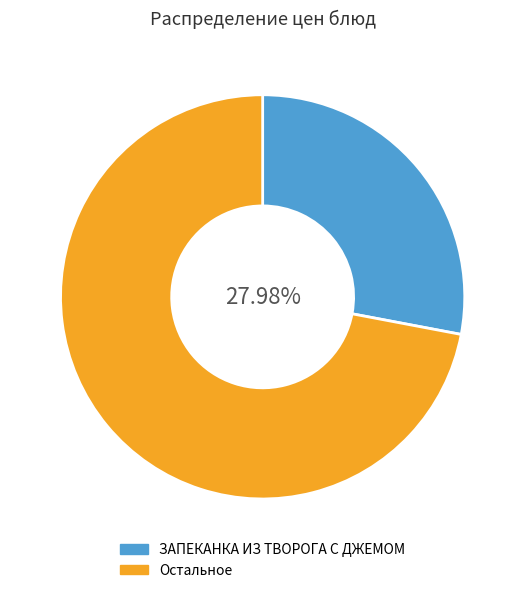

Is the sum of Остальное and ЗАПЕКАНКА ИЗ ТВОРОГА С ДЖЕМОМ greater than half?

Yes